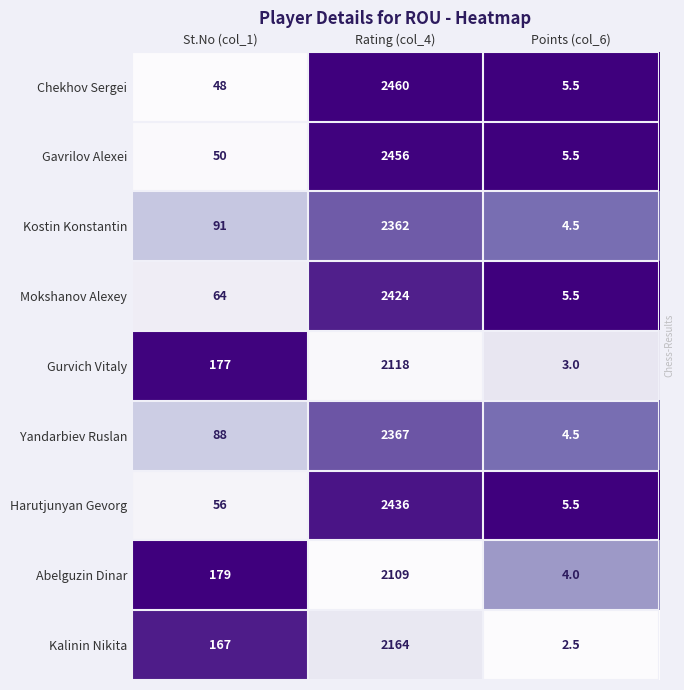

What is the average value of the Harutjunyan Gevorg series?

832.5